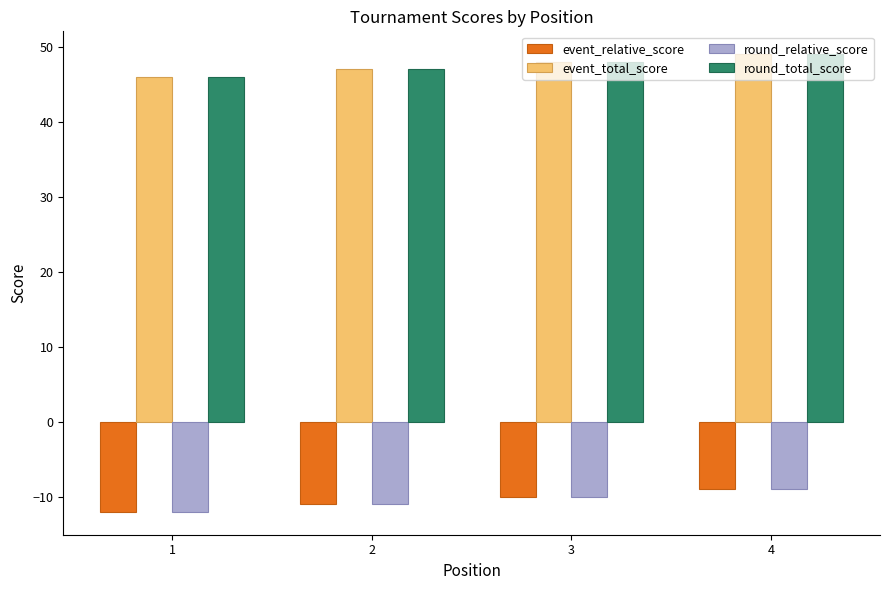

How many groups of bars are there?

4